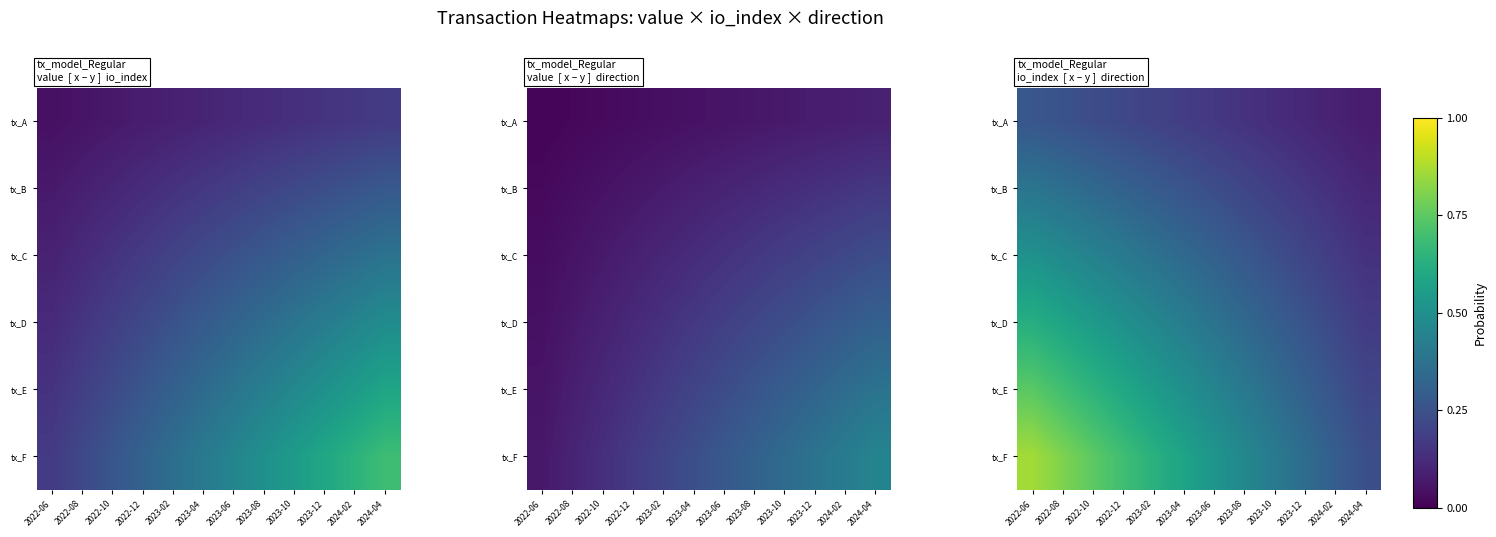

What is the average value of the tx_F series?

0.6